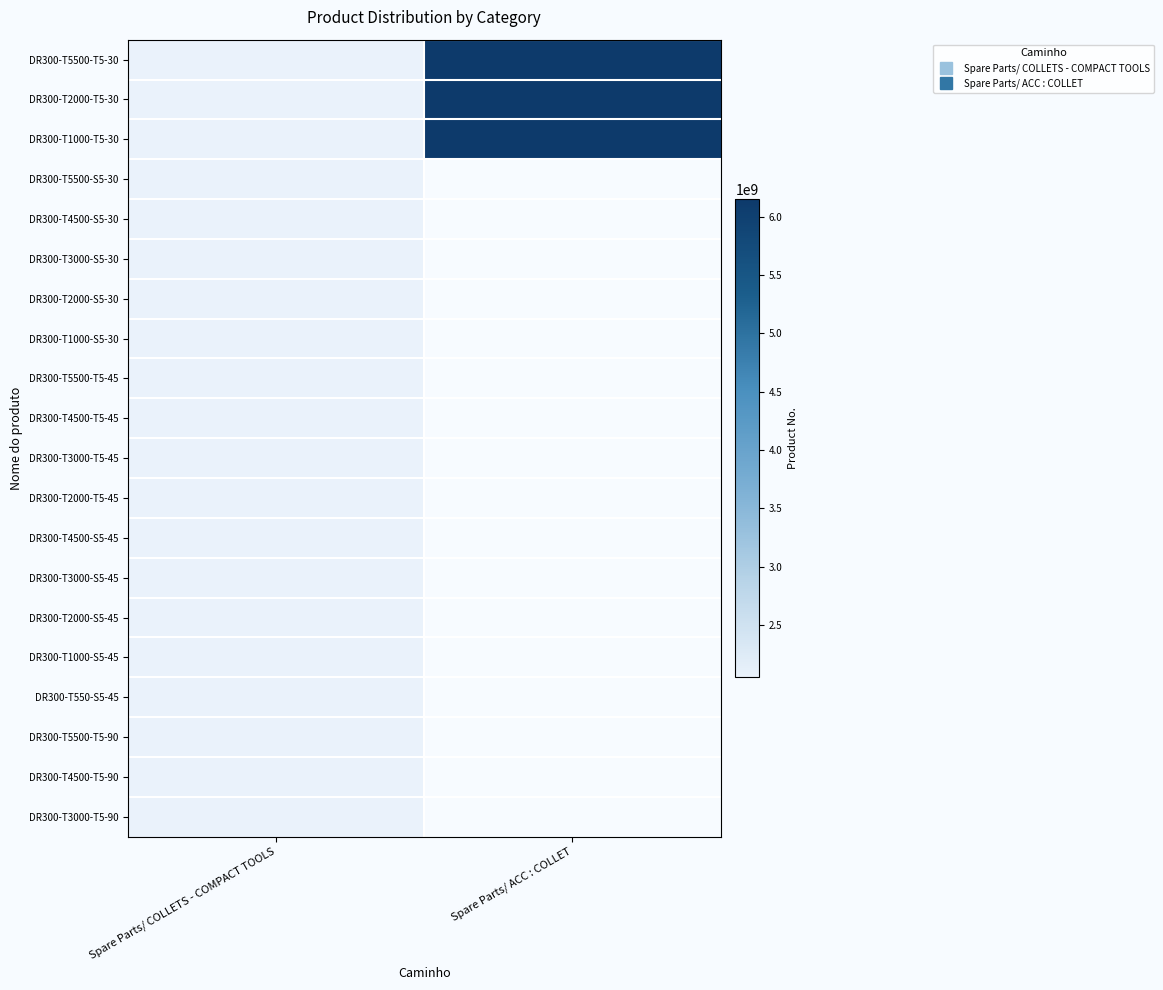

At Spare Parts/ ACC : COLLET, list the series in order from smallest to largest.

DR300-T5500-S5-30, DR300-T4500-S5-30, DR300-T3000-S5-30, DR300-T2000-S5-30, DR300-T1000-S5-30, DR300-T5500-T5-45, DR300-T4500-T5-45, DR300-T3000-T5-45, DR300-T2000-T5-45, DR300-T4500-S5-45, DR300-T3000-S5-45, DR300-T2000-S5-45, DR300-T1000-S5-45, DR300-T550-S5-45, DR300-T5500-T5-90, DR300-T4500-T5-90, DR300-T3000-T5-90, DR300-T5500-T5-30, DR300-T2000-T5-30, DR300-T1000-T5-30